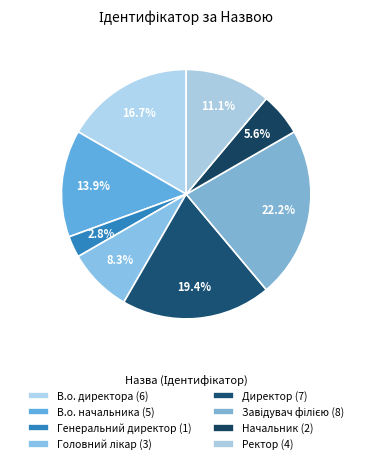

What percentage is the Начальник slice, to the nearest percent?

6%